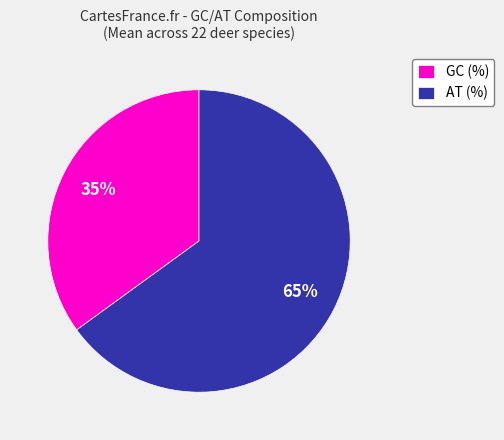

Between AT (%) and GC (%), which is larger?

AT (%)